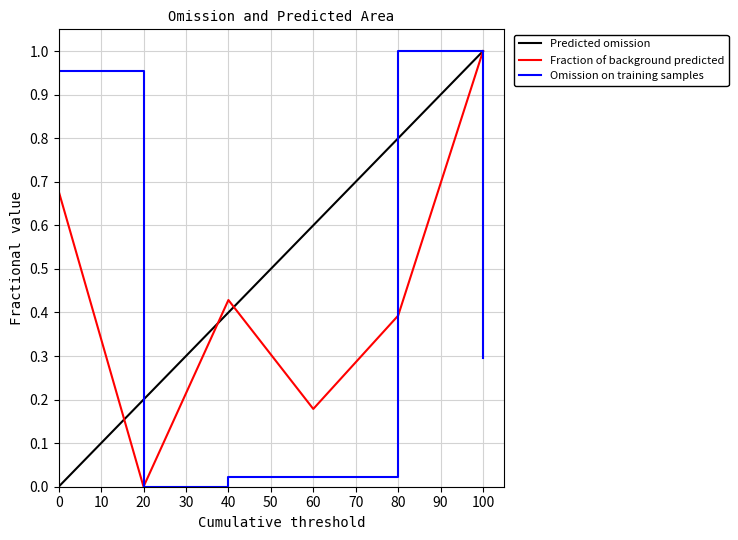

Is the value of Omission on training samples at 0 greater than the value of Fraction of background predicted at 60?

Yes